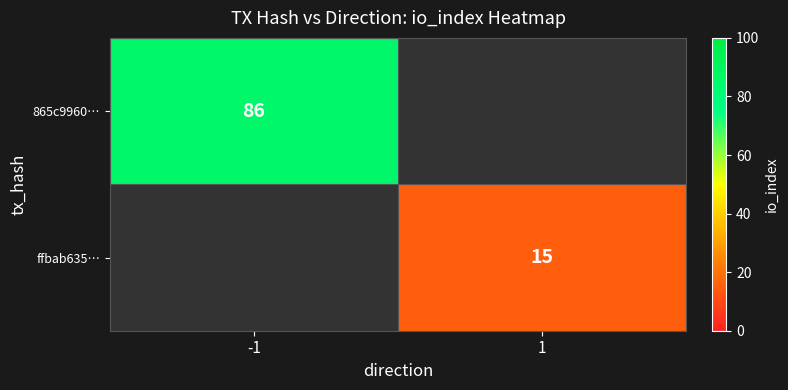

Count the number of categories in the chart.

2